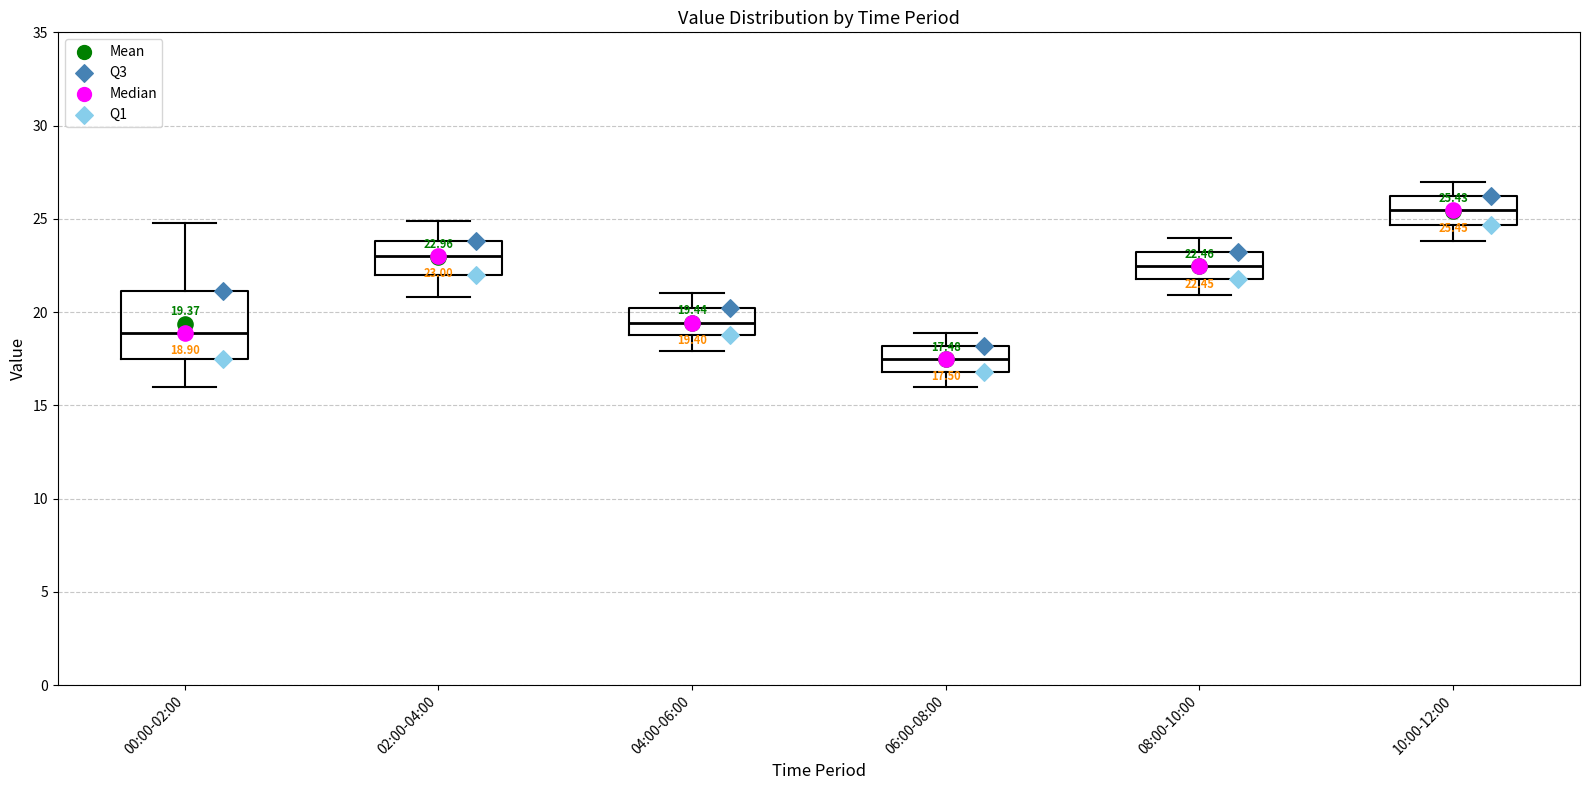

Which box's median line is the lowest?

06:00-08:00